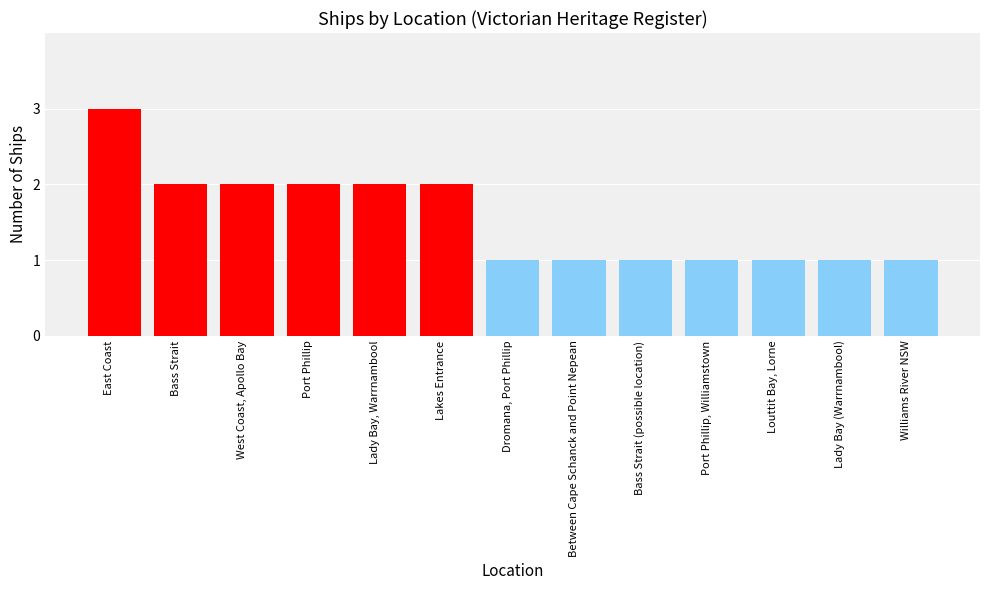

How many values are between 1 and 2?

12